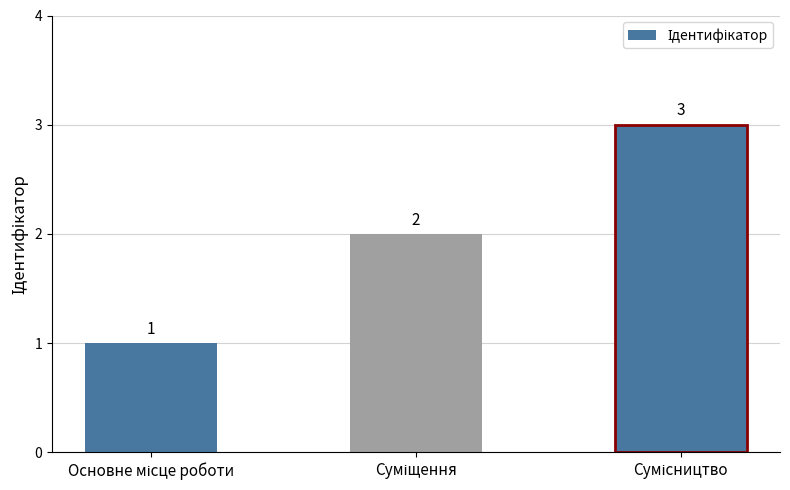

What is the value of the 2nd bar from the left?

2